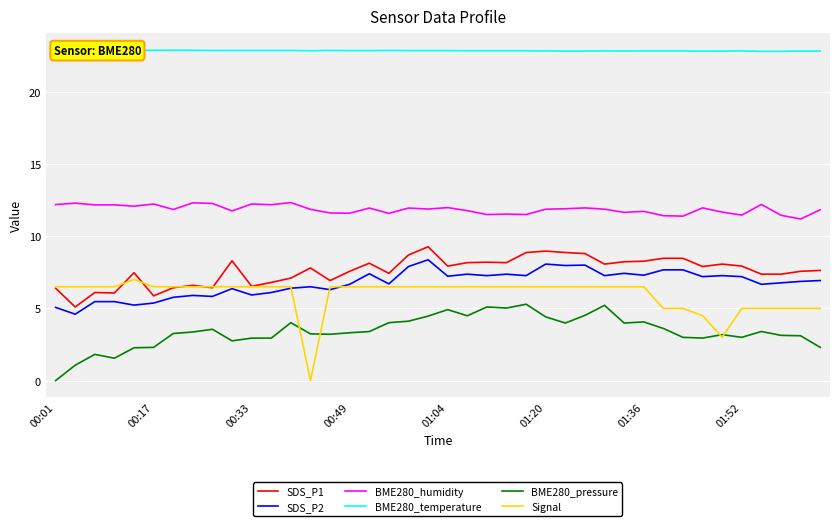

List the series in order of their peak value, highest first.

BME280_temperature, BME280_humidity, SDS_P1, SDS_P2, Signal, BME280_pressure